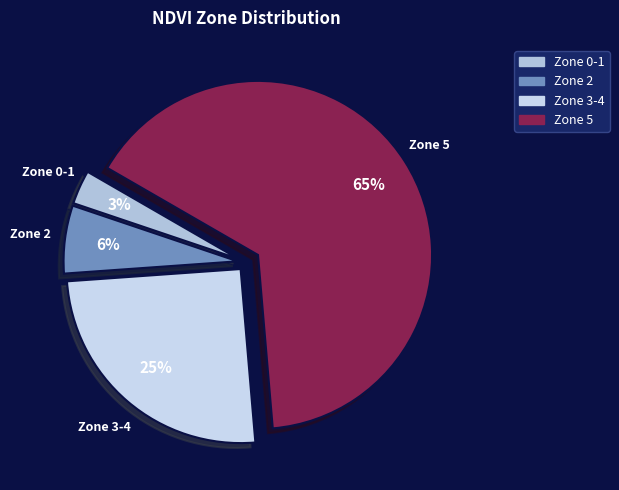

Which slice is the smallest?

Zone 0 & 1